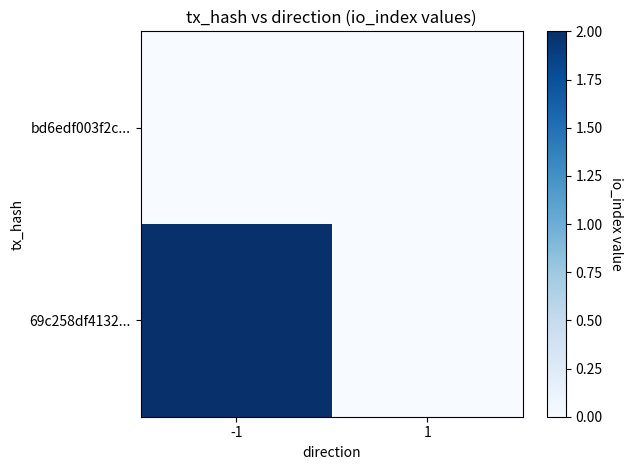

What is the difference between the maximum and minimum values in the 69c258df4132... series?

2